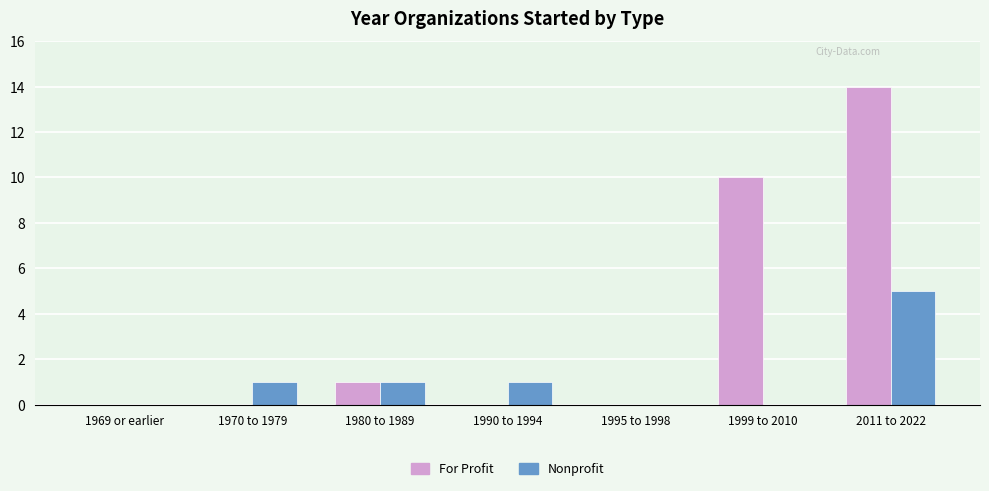

Reading right to left, extract all data points from this chart.

For Profit: 14	10	0	0	1	0	0
Nonprofit: 5	0	0	1	1	1	0